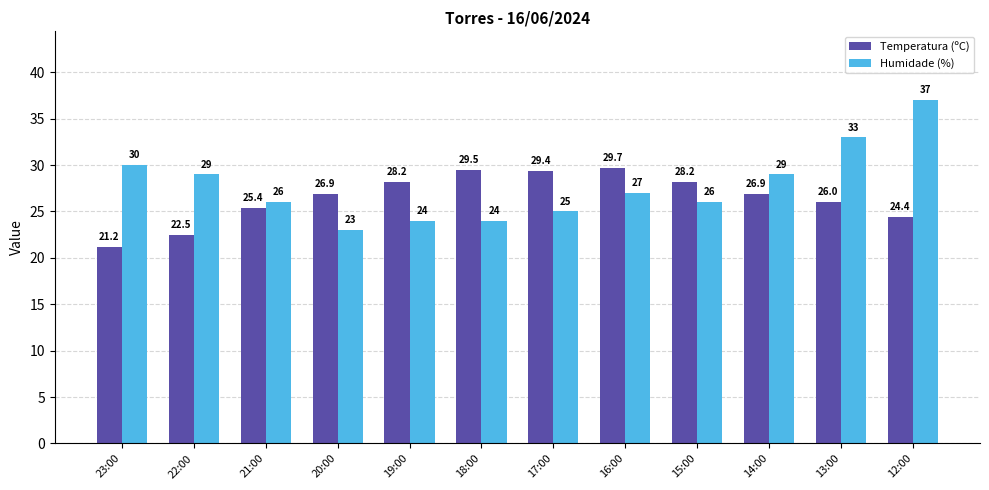

Which series has the largest total across all categories?

Humidade (%)